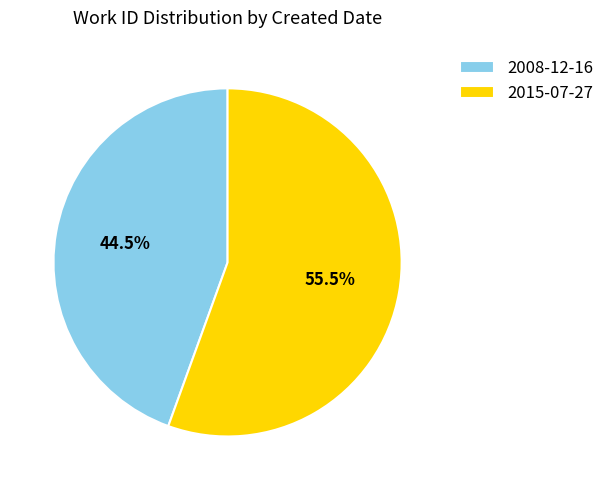

What is the ratio of the value at 2008-12-16 to the value at 2015-07-27?

0.8